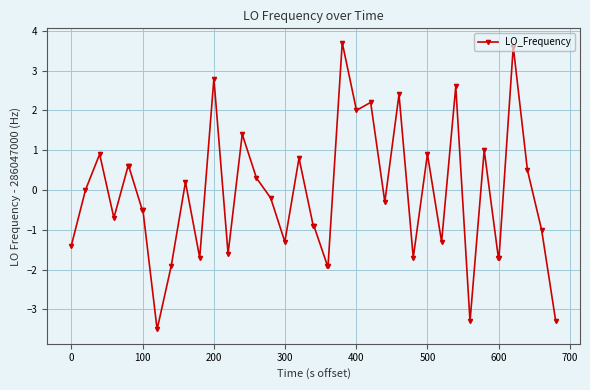

True or false: the data has more than 1 interior local peaks.

True